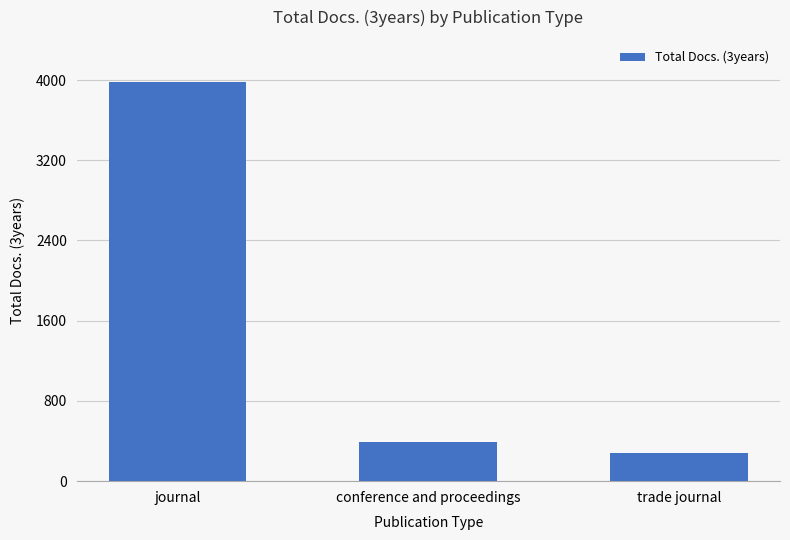

Which has a higher value, journal or trade journal?

journal